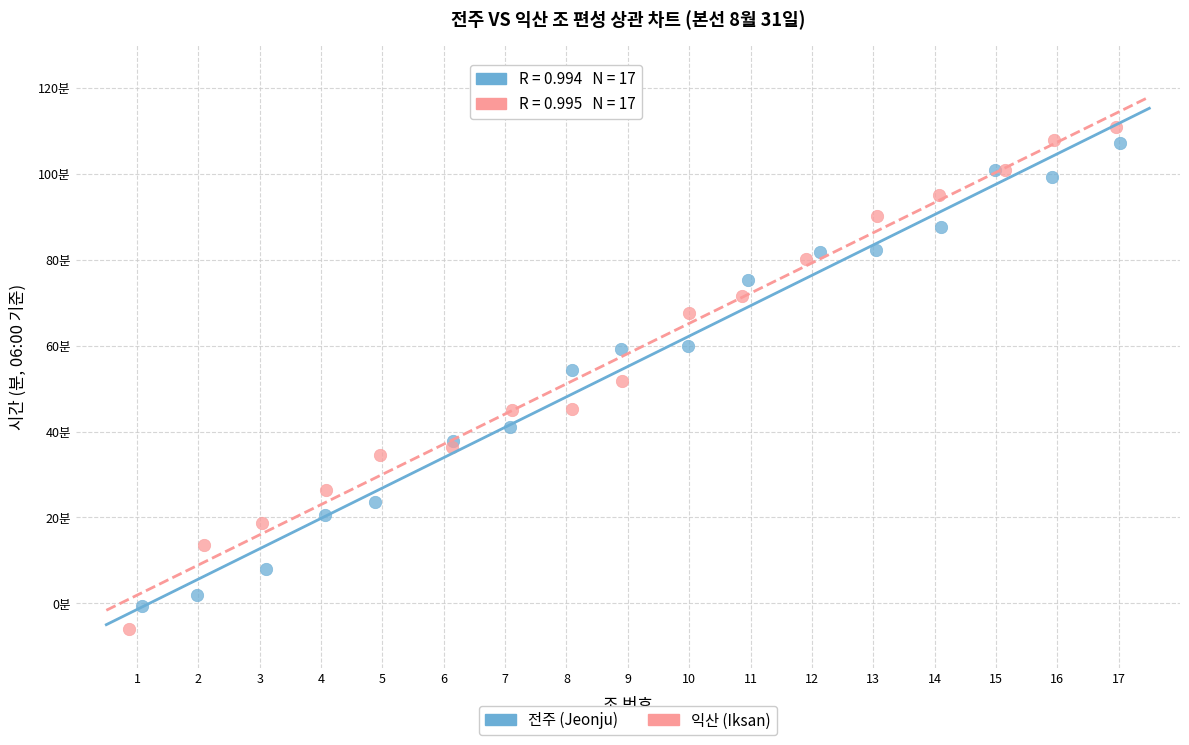

What are all the series names shown in the legend?

전주 (Jeonju), 익산 (Iksan)